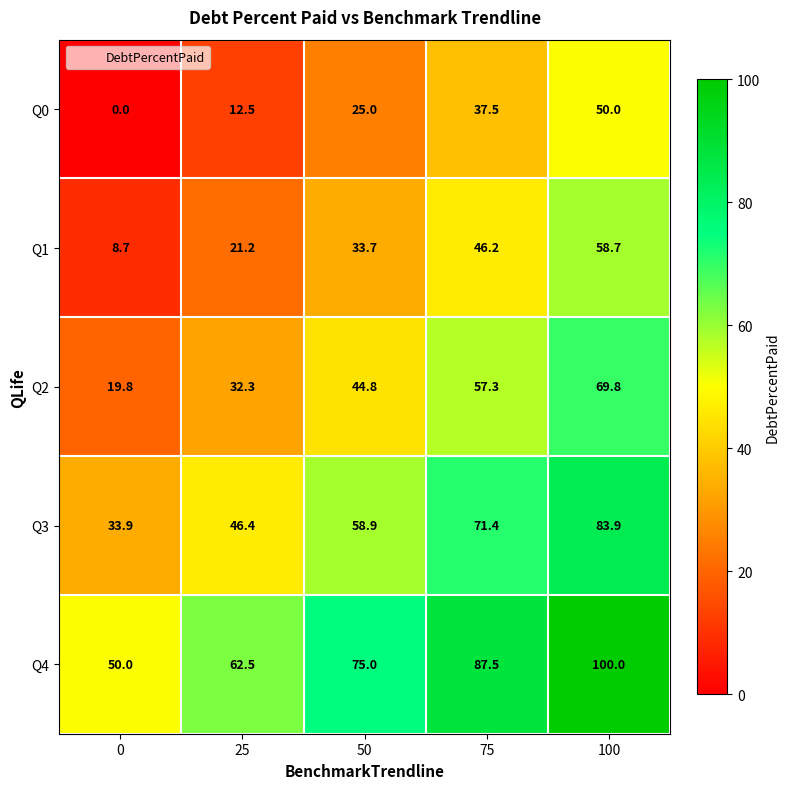

What is the difference between the highest and lowest values at 0?

50.0